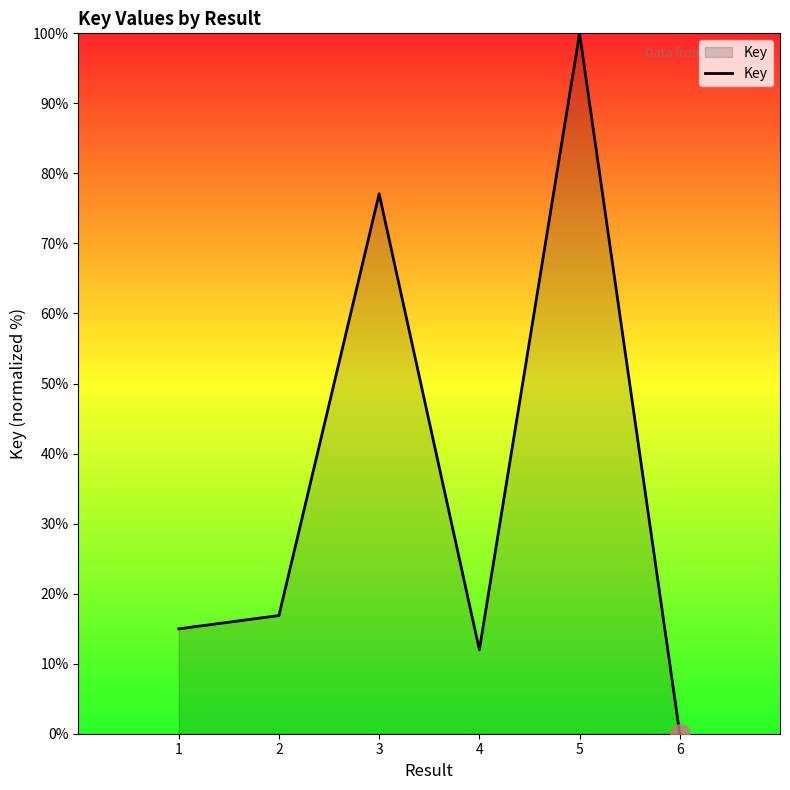

Reading left to right, list all the values displayed in this chart.

15.0	16.9	77.1	12.0	100.0	0.0